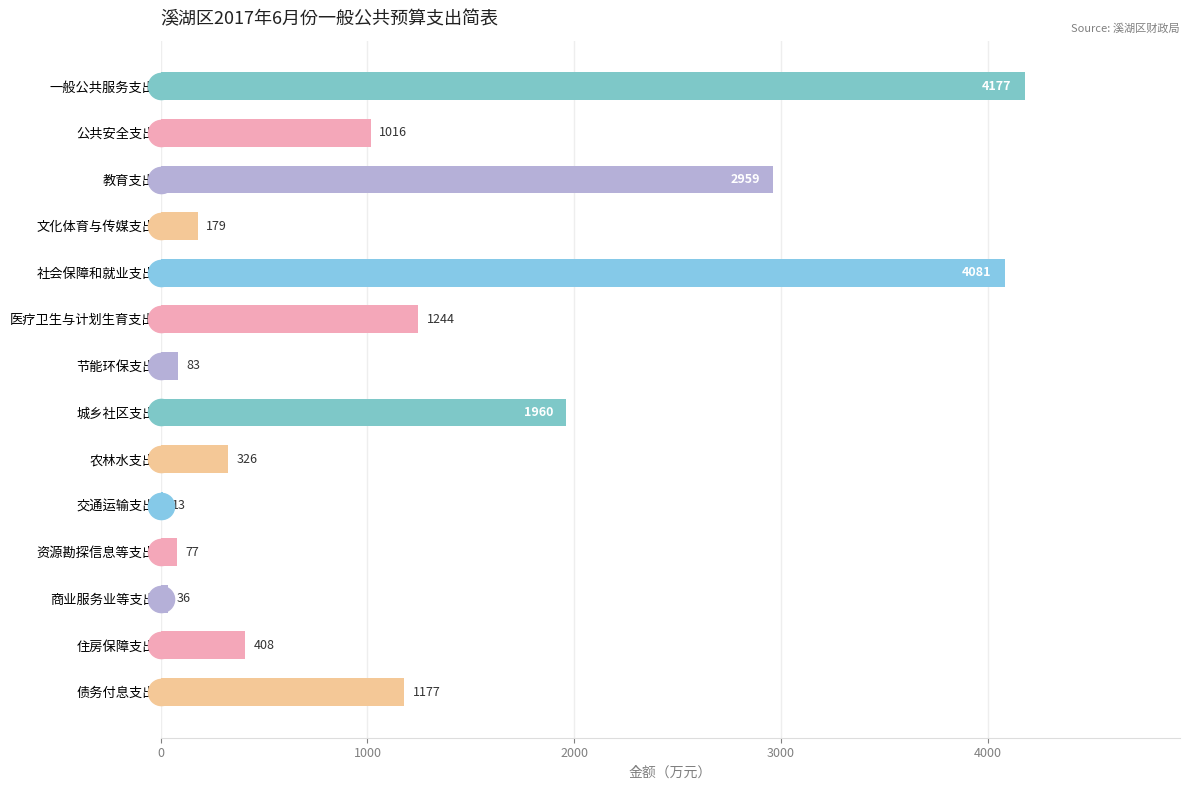

Reading bottom to top, what are all the values shown in this chart?

债务付息支出=1177	住房保障支出=408	商业服务业等支出=36	资源勘探信息等支出=77	交通运输支出=13	农林水支出=326	城乡社区支出=1960	节能环保支出=83	医疗卫生与计划生育支出=1244	社会保障和就业支出=4081	文化体育与传媒支出=179	教育支出=2959	公共安全支出=1016	一般公共服务支出=4177